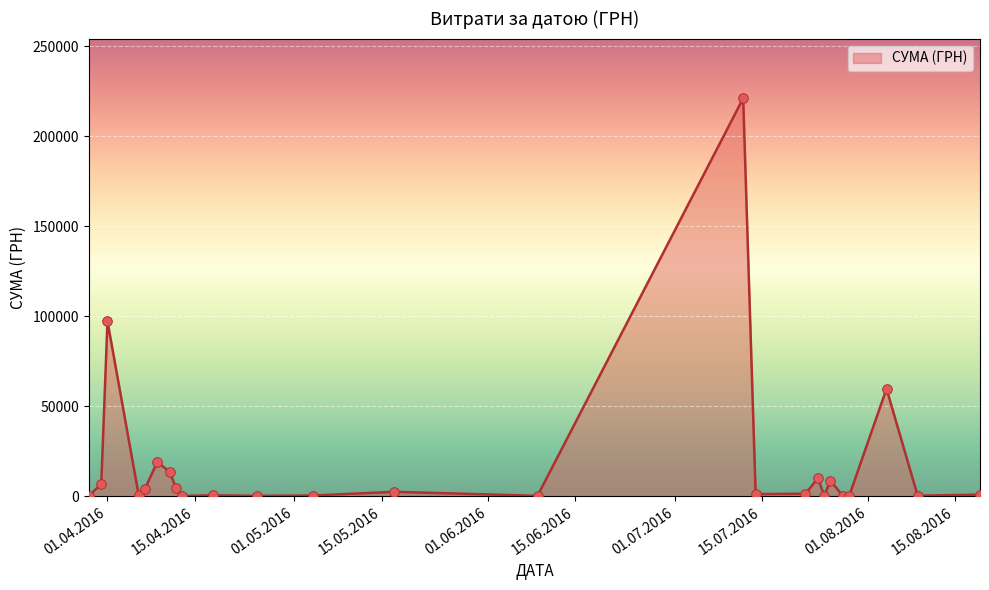

What is the greatest value displayed?

221138.5